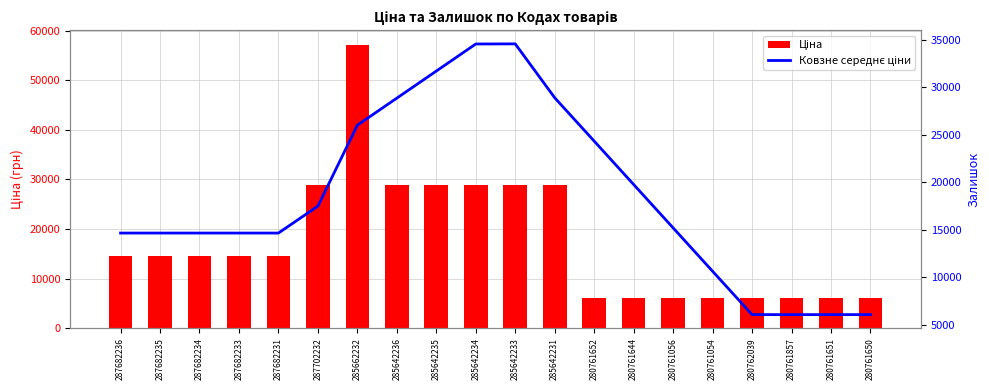

What is the maximum value shown in the chart?

57235.5